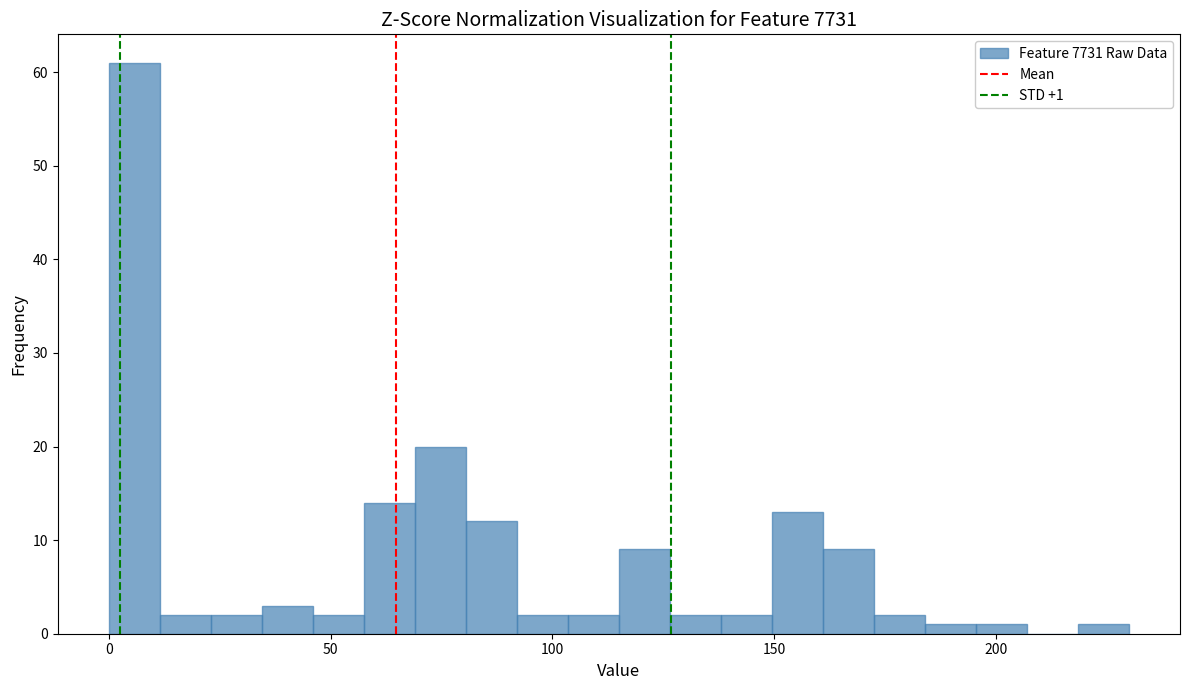

Around what value on the x-axis is the tallest bar? Give the approximate position of its centre, as read against the axis.

5